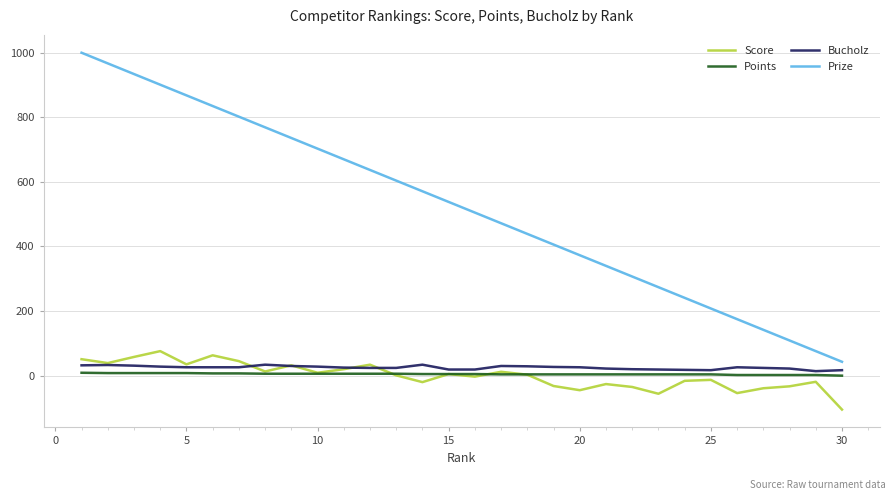

Which series has the widest spread of values?

Prize